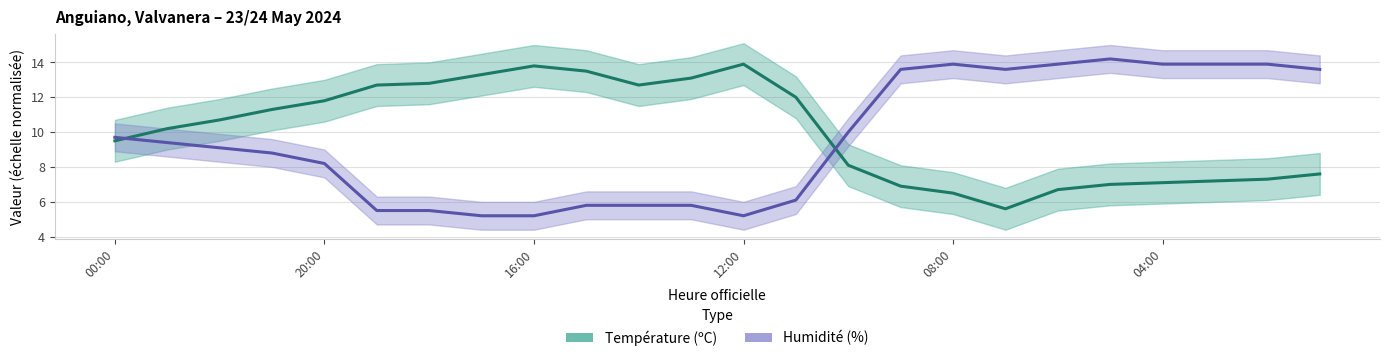

At 22:00, list the series in order from smallest to largest.

Humidité (%), Température (ºC)